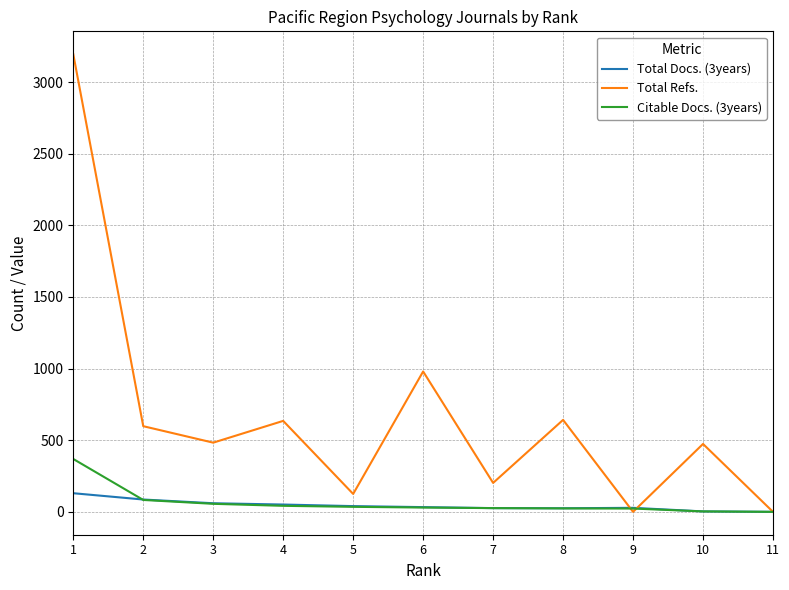

What are all the series names shown in the legend?

Total Docs. (3years), Total Refs., Citable Docs. (3years)